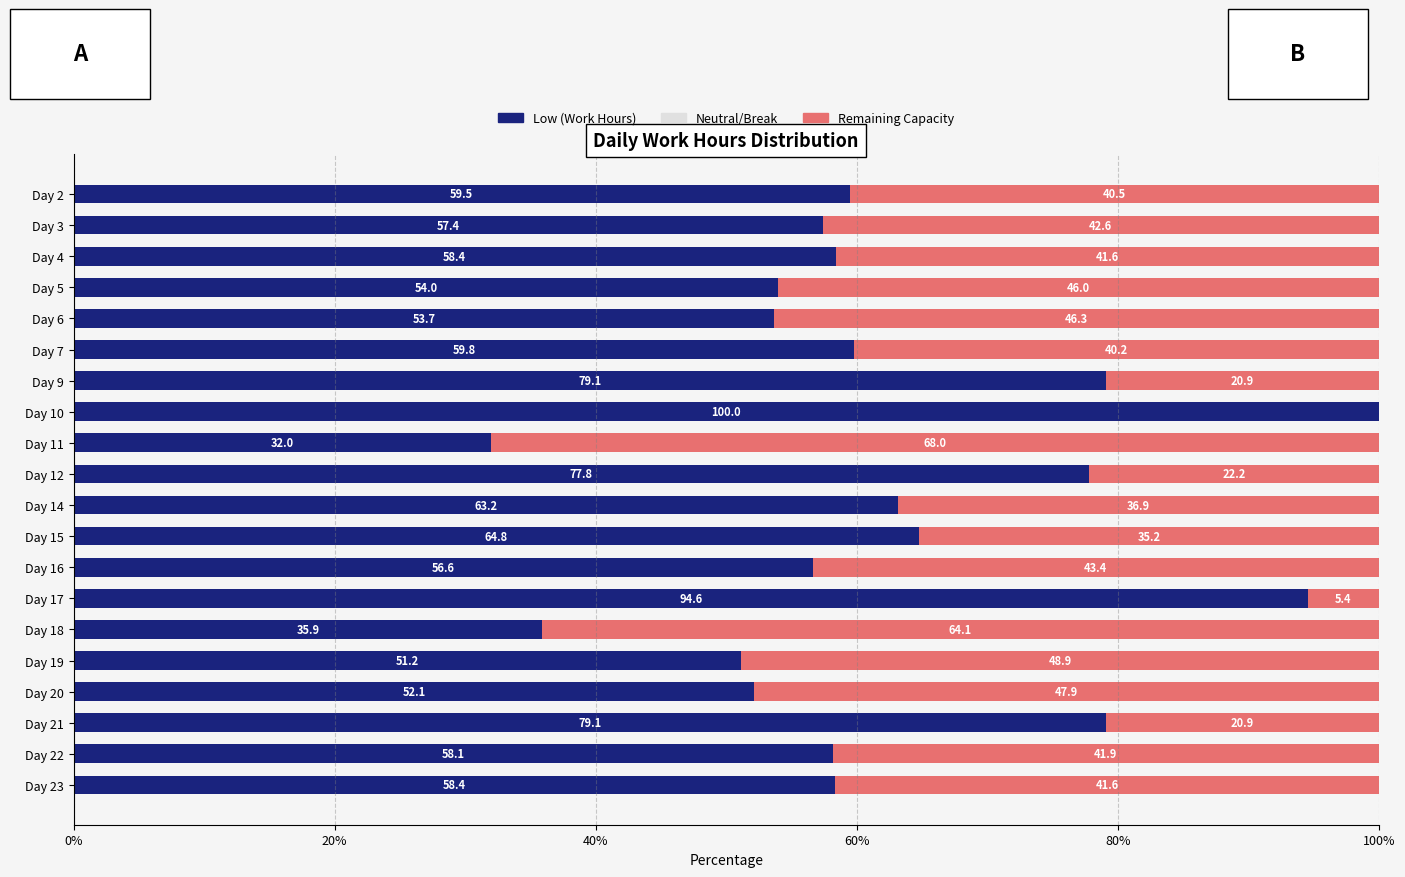

What is the total value across all series at Day 7?

100.0